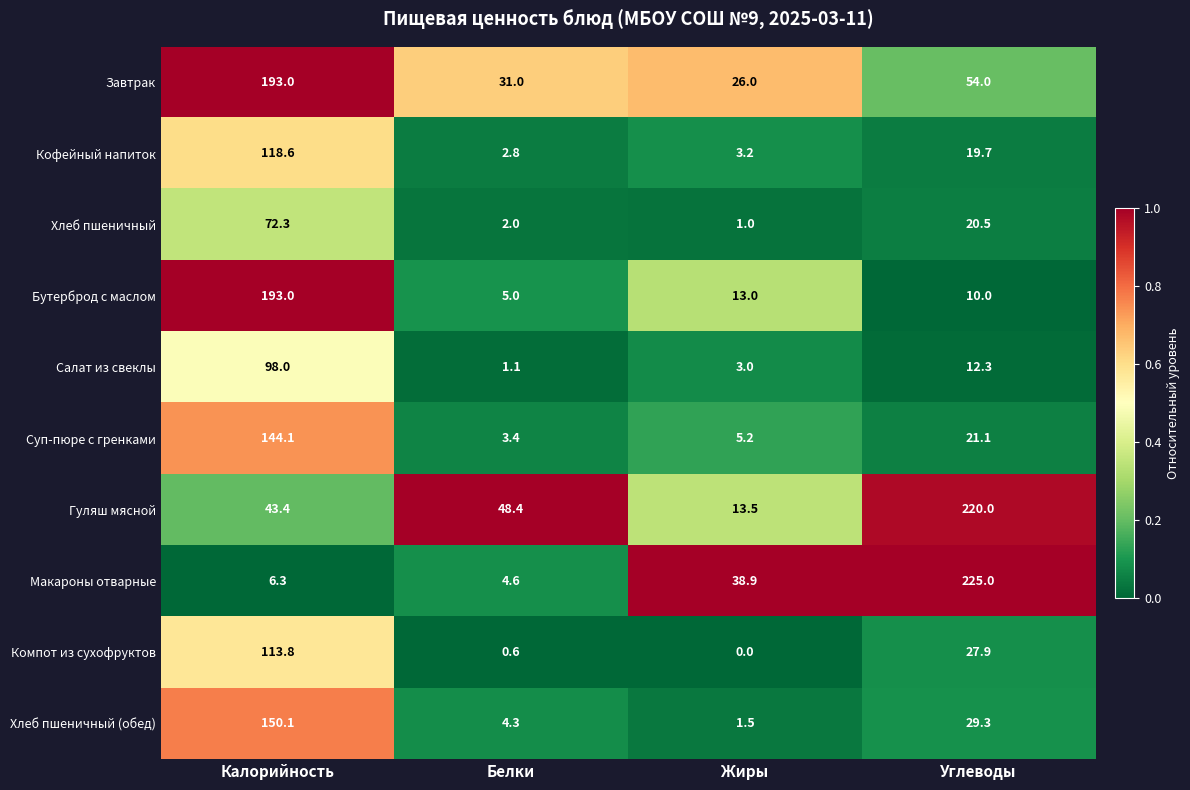

Rank the categories by Кофейный напиток value from highest to lowest.

Калорийность, Углеводы, Жиры, Белки